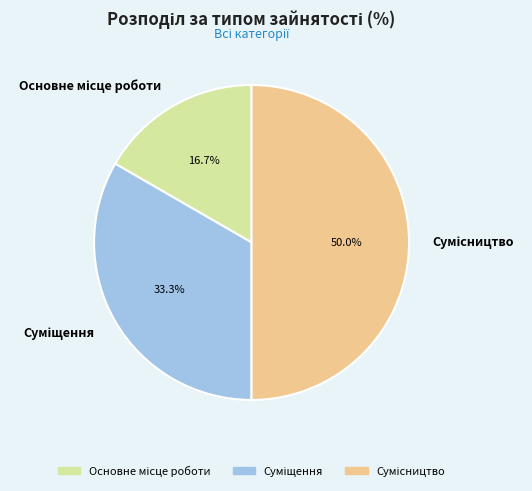

Is Суміщення the majority of the pie?

No